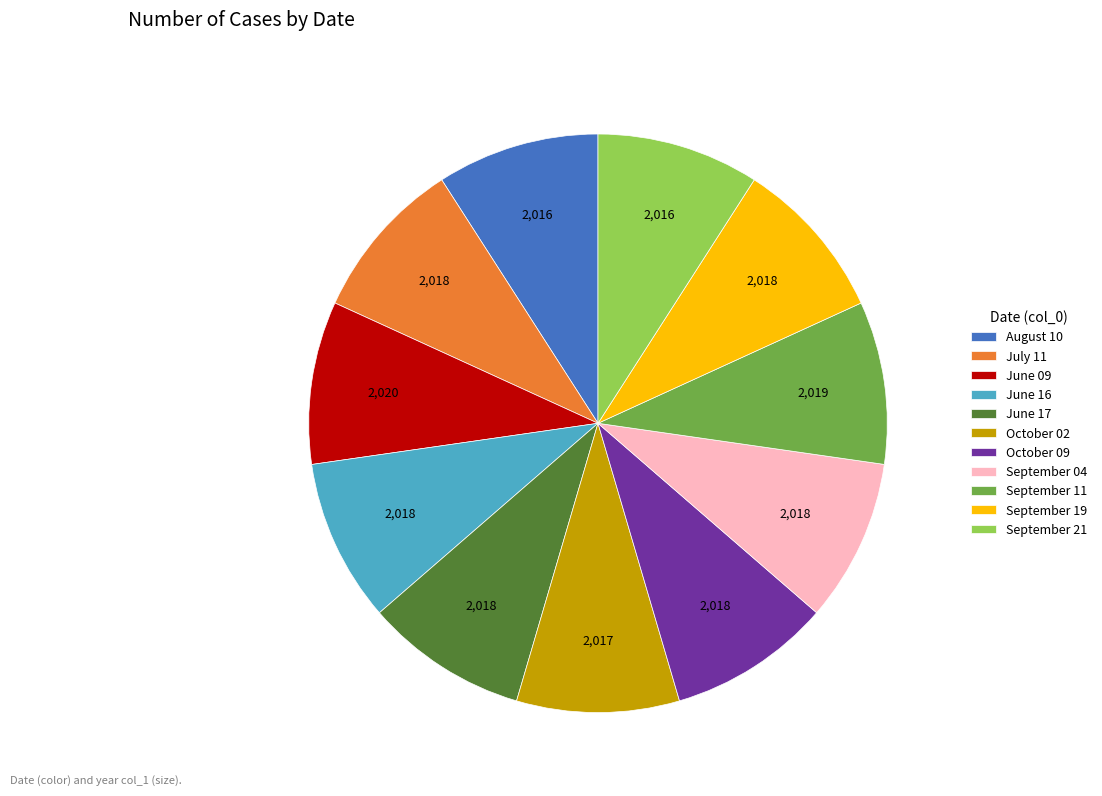

Is there a majority slice in this chart?

No